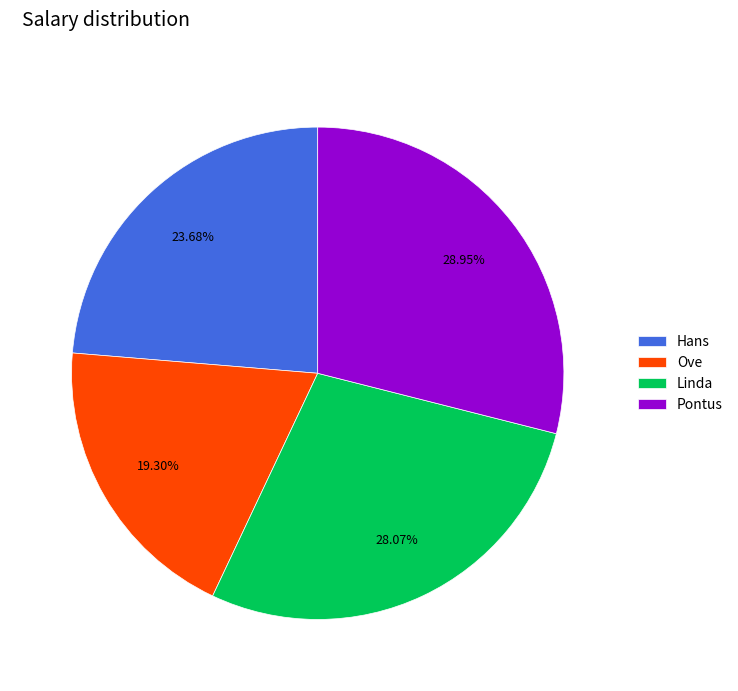

Does Hans represent more than half of the total?

No